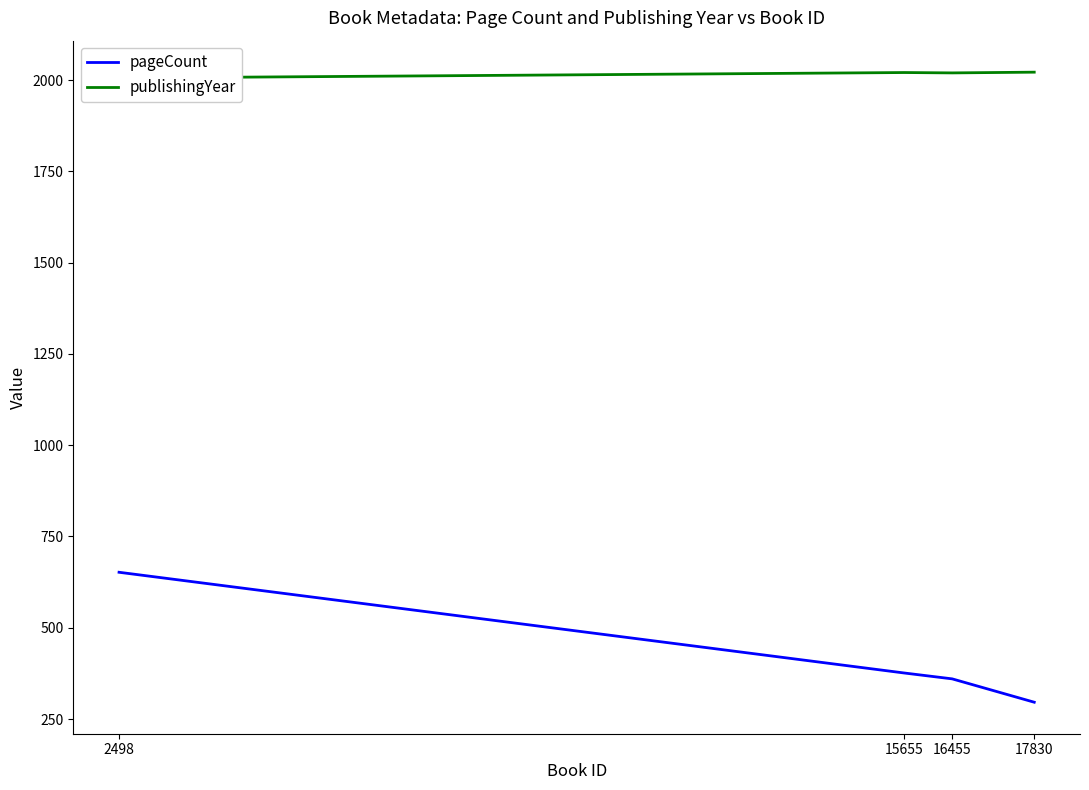

Rank the series by their maximum value, from lowest to highest.

pageCount, publishingYear